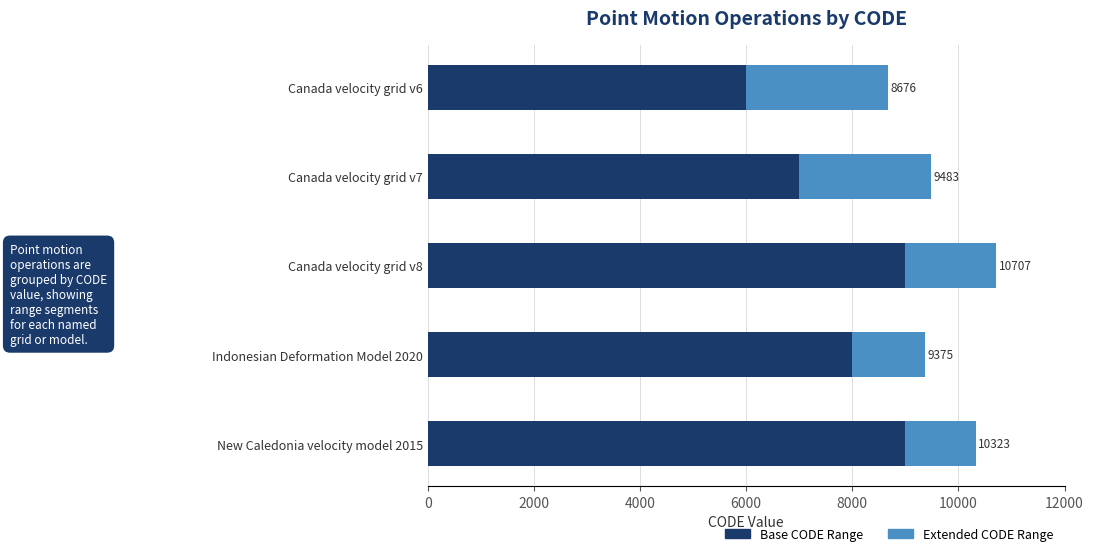

What are all the series names shown in the legend?

Base CODE Range, Extended CODE Range